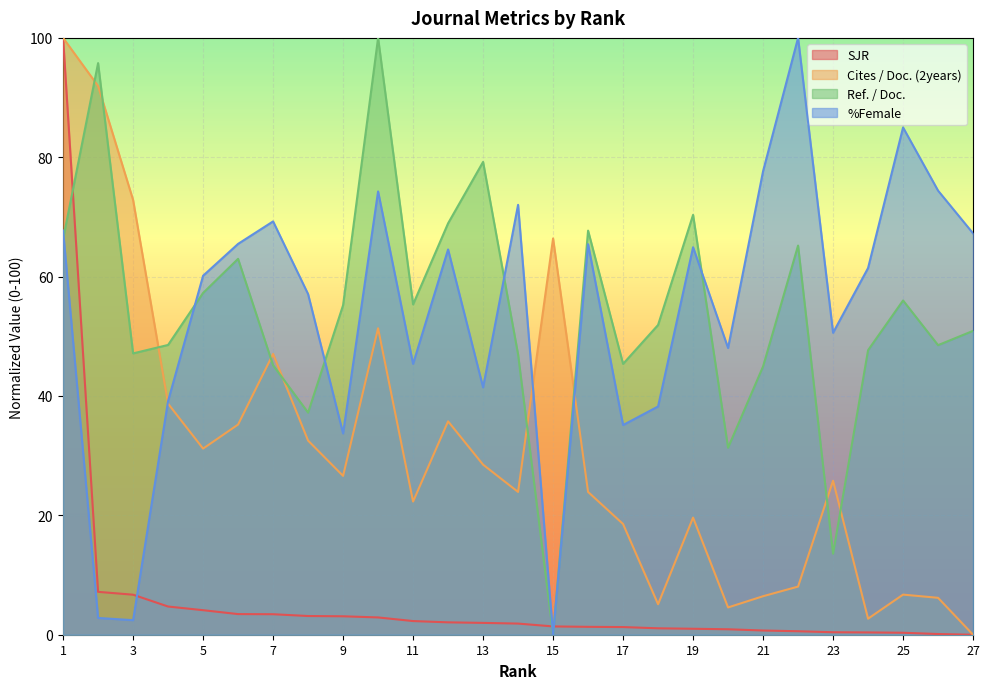

Reading left to right, extract all data points from this chart.

SJR: 100.0	7.2	6.7	4.7	4.1	3.5	3.4	3.1	3.1	2.9	2.3	2.1	2.0	1.9	1.4	1.3	1.3	1.1	1.0	0.9	0.7	0.6	0.4	0.4	0.3	0.1	0.0
Cites / Doc. (2years): 100.0	91.9	72.8	38.7	31.2	35.2	47.0	32.5	26.6	51.3	22.3	35.8	28.5	23.9	66.4	23.9	18.5	5.1	19.6	4.6	6.5	8.1	25.8	2.7	6.7	6.2	0.0
Ref. / Doc.: 66.3	95.8	47.1	48.6	57.3	63.0	45.2	37.2	55.2	100.0	55.3	68.9	79.2	47.0	0.0	67.7	45.4	51.9	70.3	31.3	44.9	65.2	13.6	47.7	56.0	48.5	50.9
%Female: 67.7	2.8	2.4	39.2	60.1	65.5	69.3	57.1	33.7	74.3	45.4	64.5	41.4	72.0	0.0	65.4	35.1	38.2	64.9	48.0	77.7	100.0	50.6	61.4	85.0	74.4	67.2